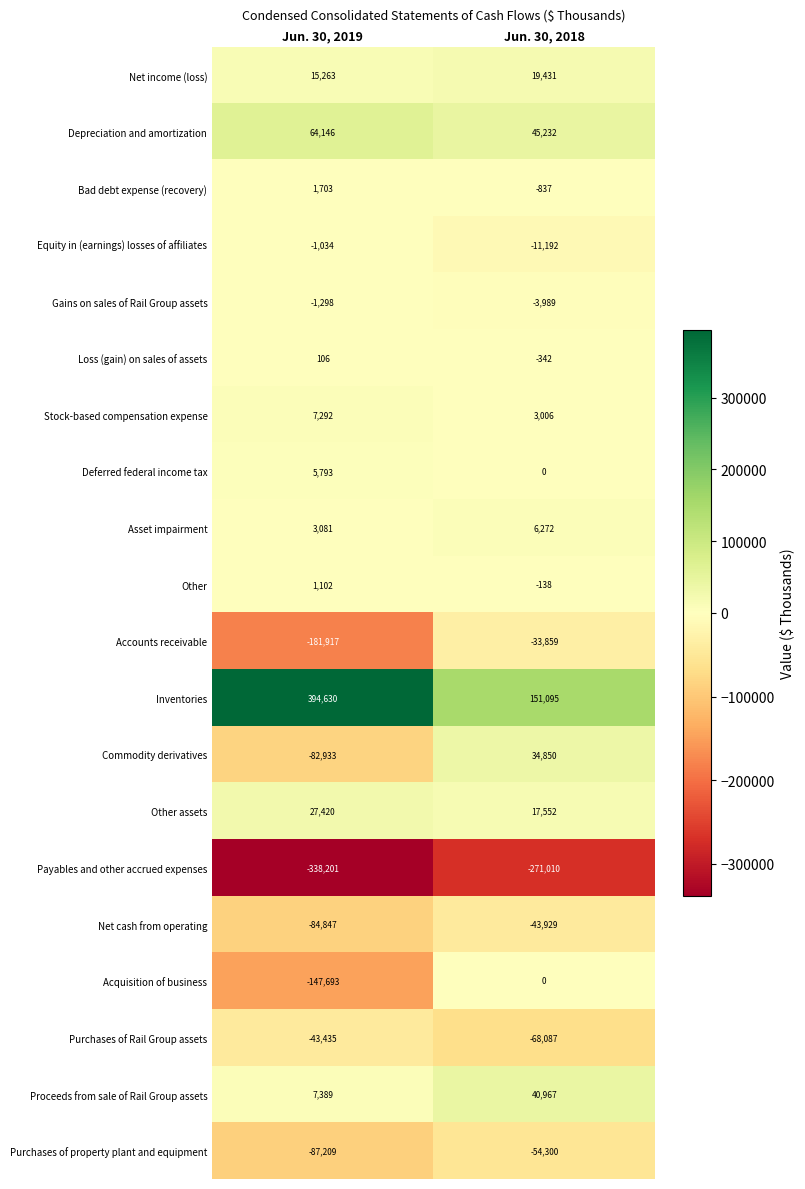

Between Jun. 30, 2019 and Jun. 30, 2018, which series saw the biggest shift?

Inventories